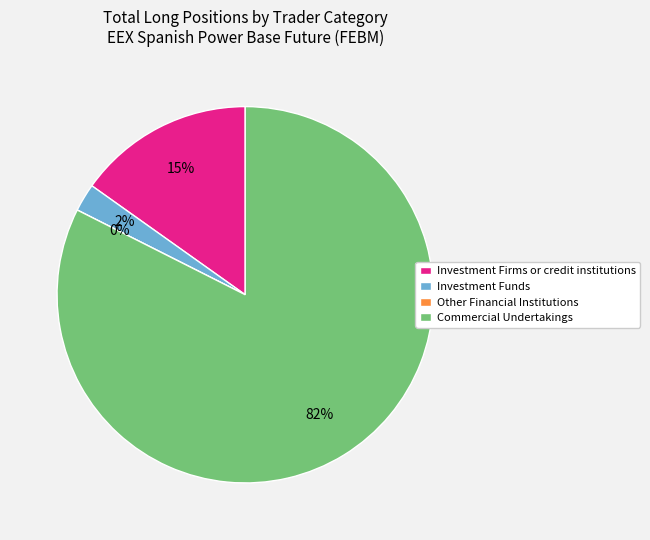

Which category accounts for the majority?

Commercial Undertakings